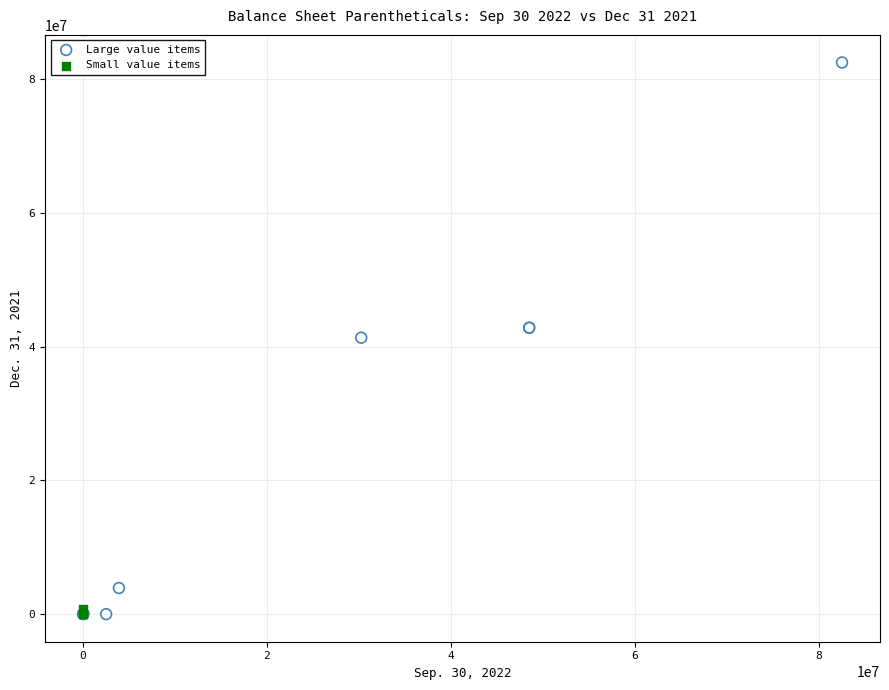

Which series has the widest spread of Y values?

Large value items